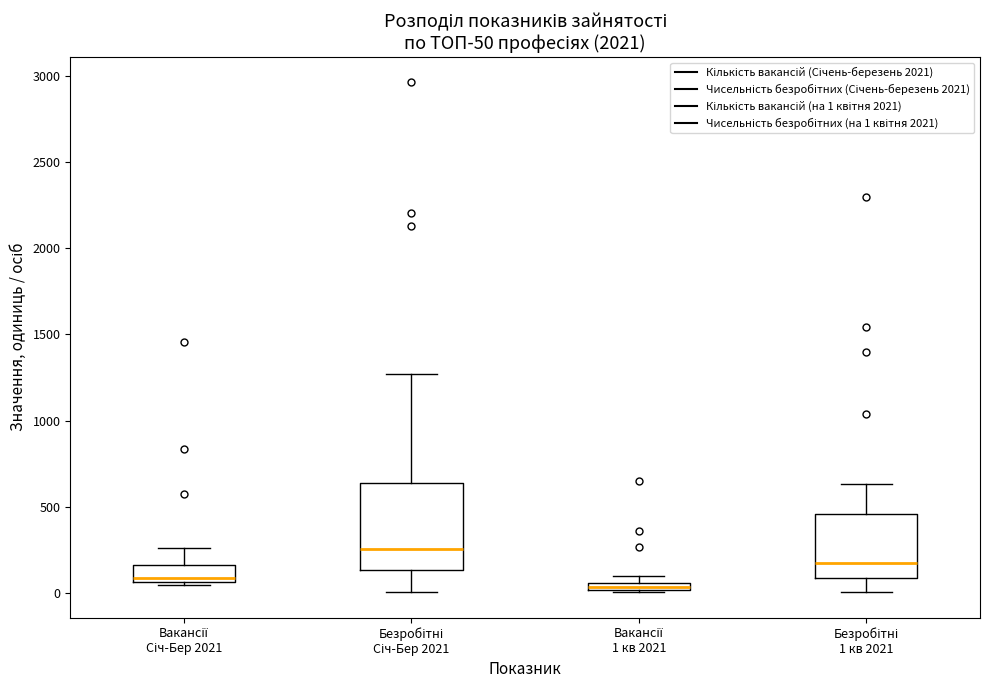

Which box's median line is the lowest?

Вакансії 1 кв 2021